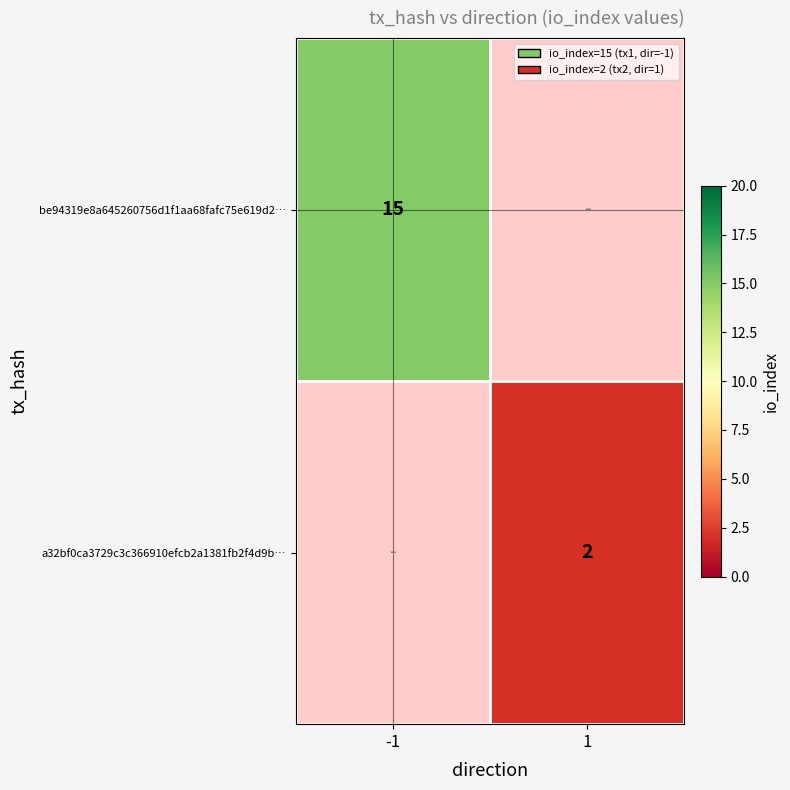

What is the minimum value shown in the chart?

2.0